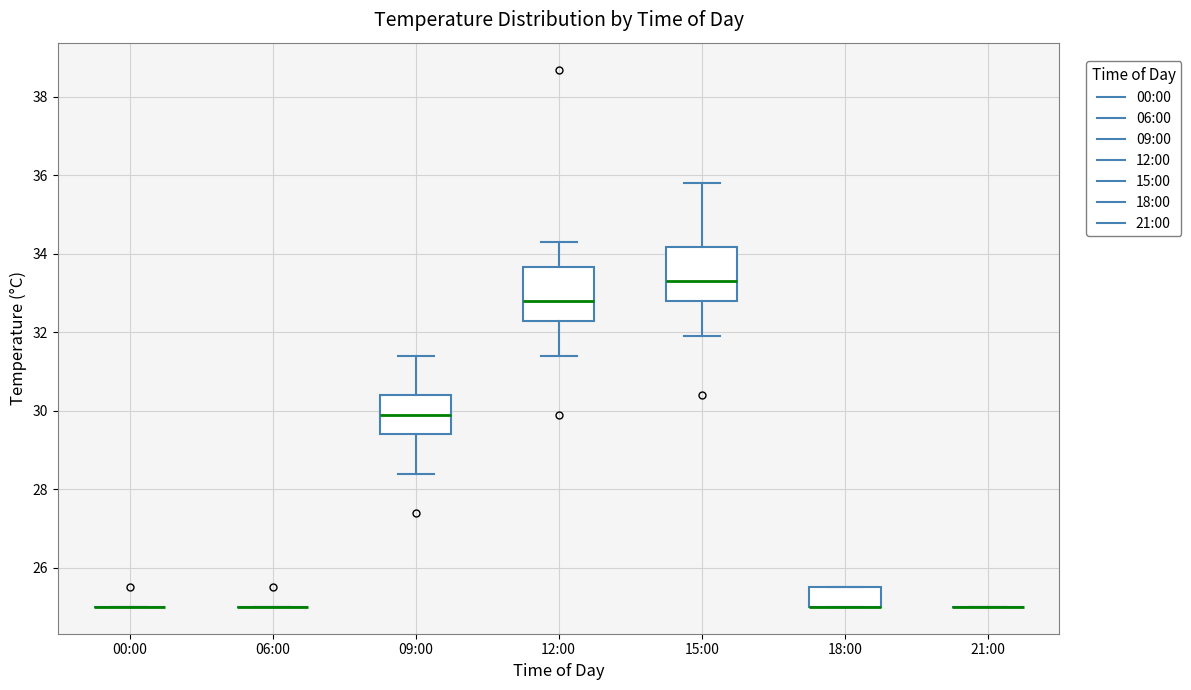

Reading left to right, read every box against the y-axis: the position of its median line, the range the box covers, and the ends of its whiskers. The values are not printed on the chart, so give them approximately, as read against the axis.

00:00: box collapsed to a line at 25.0, whiskers 25.0 to 25.0
06:00: box collapsed to a line at 25.0, whiskers 25.0 to 25.0
09:00: median 30.0, box 29.4 to 30.4, whiskers 28.4 to 31.4
12:00: median 32.8, box 32.4 to 33.6, whiskers 31.4 to 34.4
15:00: median 33.4, box 32.8 to 34.2, whiskers 32.0 to 35.8
18:00: median 25.0 (drawn on the box's lower edge), box 25.0 to 25.6, whiskers 25.0 to 25.6
21:00: box collapsed to a line at 25.0, whiskers 25.0 to 25.0